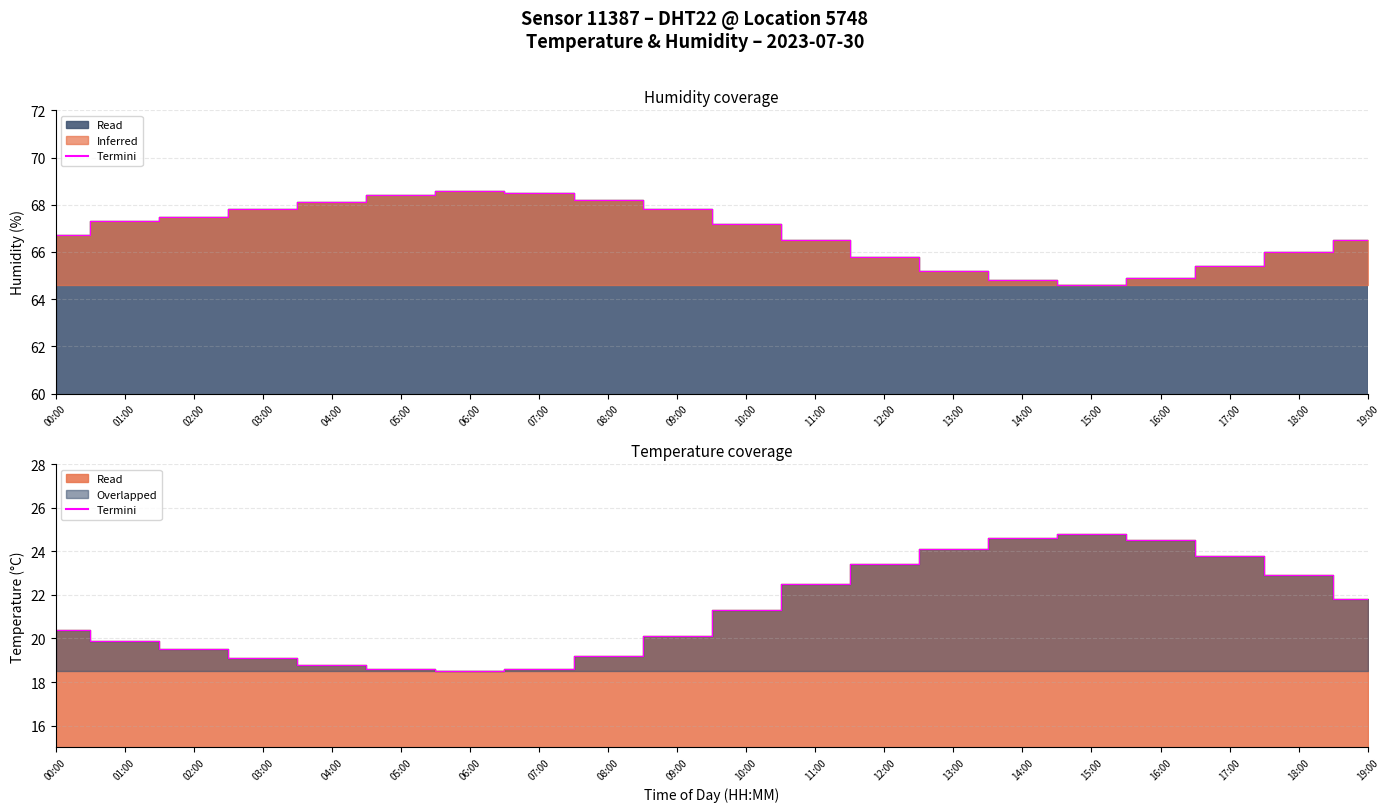

Reading right to left, what are all the values shown in this chart?

temperature: 21.8	22.9	23.8	24.5	24.8	24.6	24.1	23.4	22.5	21.3	20.1	19.2	18.6	18.5	18.6	18.8	19.1	19.5	19.9	20.4
humidity: 66.5	66.0	65.4	64.9	64.6	64.8	65.2	65.8	66.5	67.2	67.8	68.2	68.5	68.6	68.4	68.1	67.8	67.5	67.3	66.7